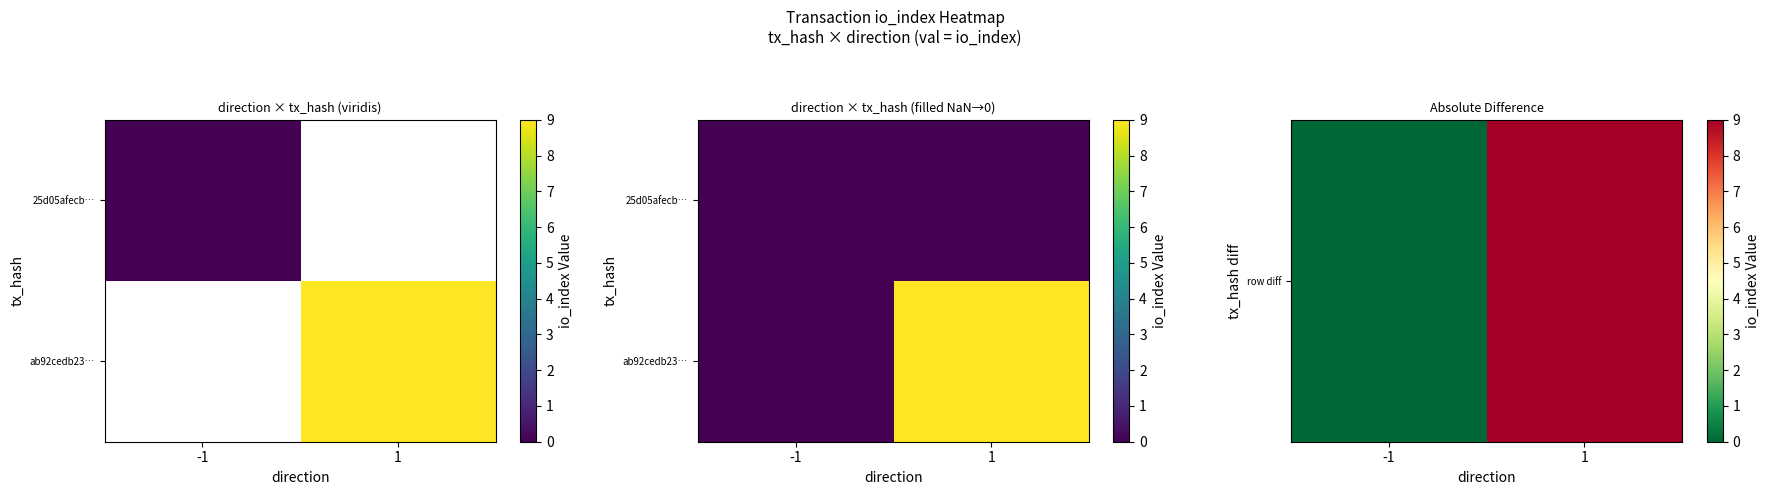

Count the row diff values in the range 0 to 9.

2